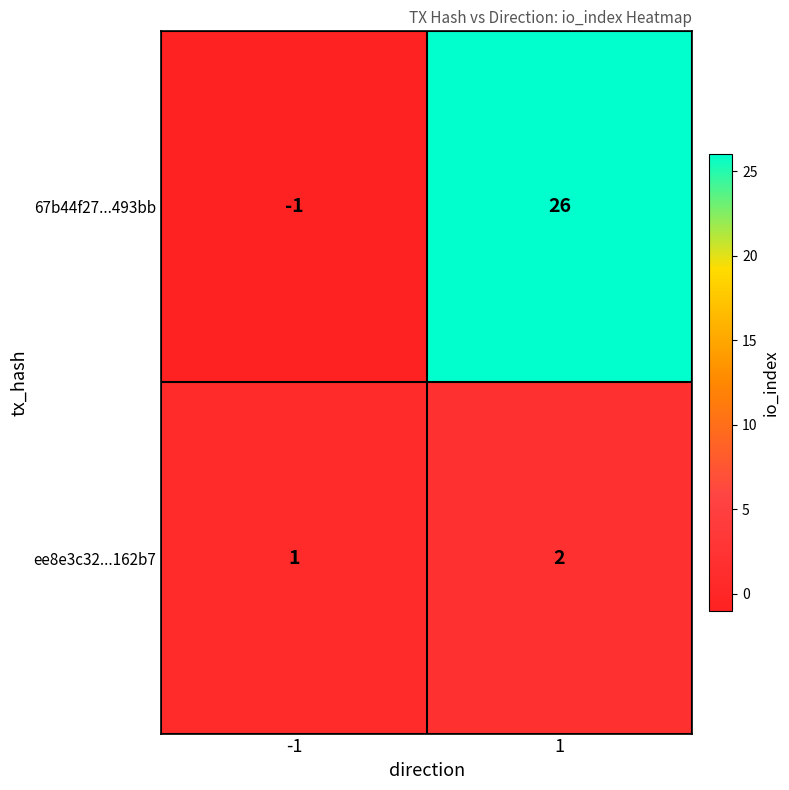

What is the approximate value of 67b44f27...493bb at 1, to the nearest 5?

25